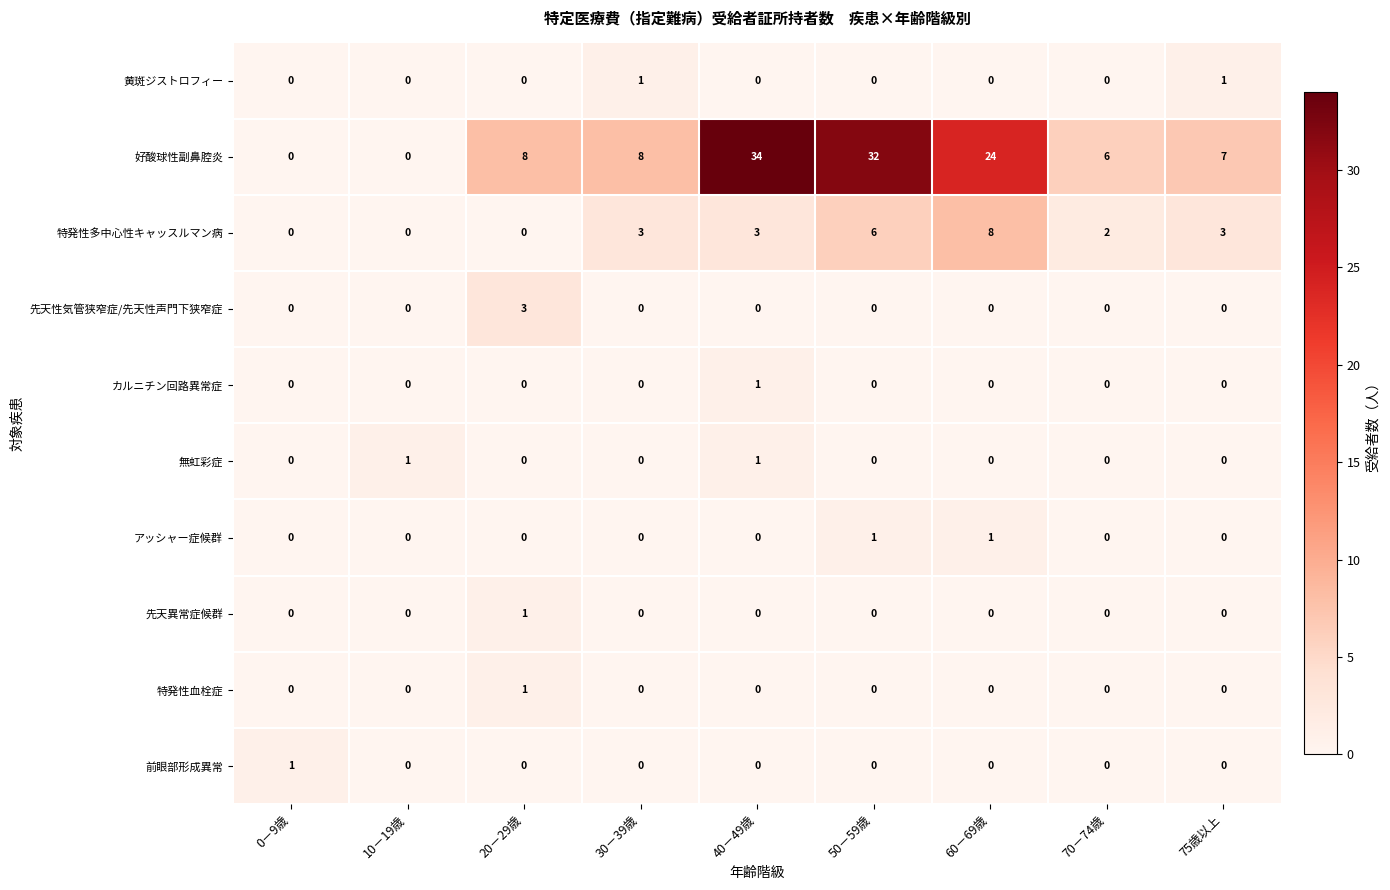

At which category does the chart reach its peak across all series?

40－49歳